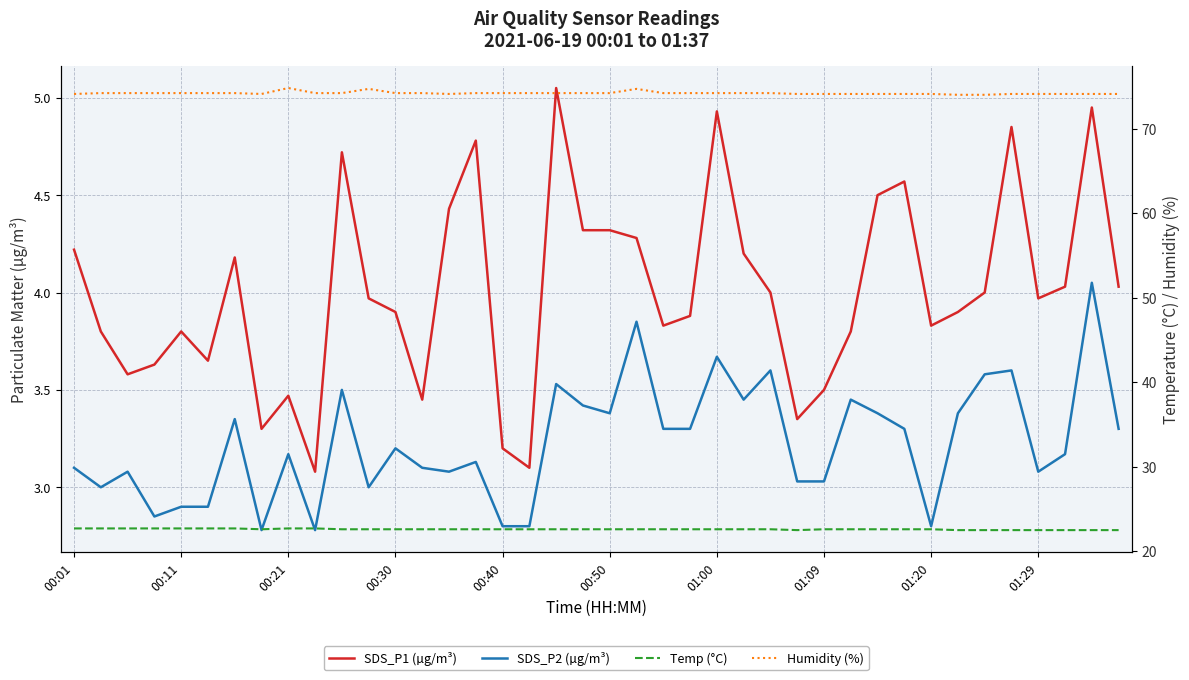

Reading left to right, extract all data points from this chart.

SDS_P1 (µg/m³): 4.2	3.8	3.6	3.6	3.8	3.6	4.2	3.3	3.5	3.1	4.7	4.0	3.9	3.5	4.4	4.8	3.2	3.1	5.0	4.3	4.3	4.3	3.8	3.9	4.9	4.2	4.0	3.4	3.5	3.8	4.5	4.6	3.8	3.9	4.0	4.8	4.0	4.0	5.0	4.0
SDS_P2 (µg/m³): 3.1	3.0	3.1	2.9	2.9	2.9	3.4	2.8	3.2	2.8	3.5	3.0	3.2	3.1	3.1	3.1	2.8	2.8	3.5	3.4	3.4	3.9	3.3	3.3	3.7	3.5	3.6	3.0	3.0	3.5	3.4	3.3	2.8	3.4	3.6	3.6	3.1	3.2	4.0	3.3
Temp (°C): 22.7	22.7	22.7	22.7	22.7	22.7	22.7	22.6	22.7	22.7	22.6	22.6	22.6	22.6	22.6	22.6	22.6	22.6	22.6	22.6	22.6	22.6	22.6	22.6	22.6	22.6	22.6	22.5	22.6	22.6	22.6	22.6	22.6	22.5	22.5	22.5	22.5	22.5	22.5	22.5
Humidity (%): 74.1	74.2	74.2	74.2	74.2	74.2	74.2	74.1	74.8	74.2	74.2	74.7	74.2	74.2	74.1	74.2	74.2	74.2	74.2	74.2	74.2	74.7	74.2	74.2	74.2	74.2	74.2	74.1	74.1	74.1	74.1	74.1	74.1	74.0	74.0	74.1	74.1	74.1	74.1	74.1